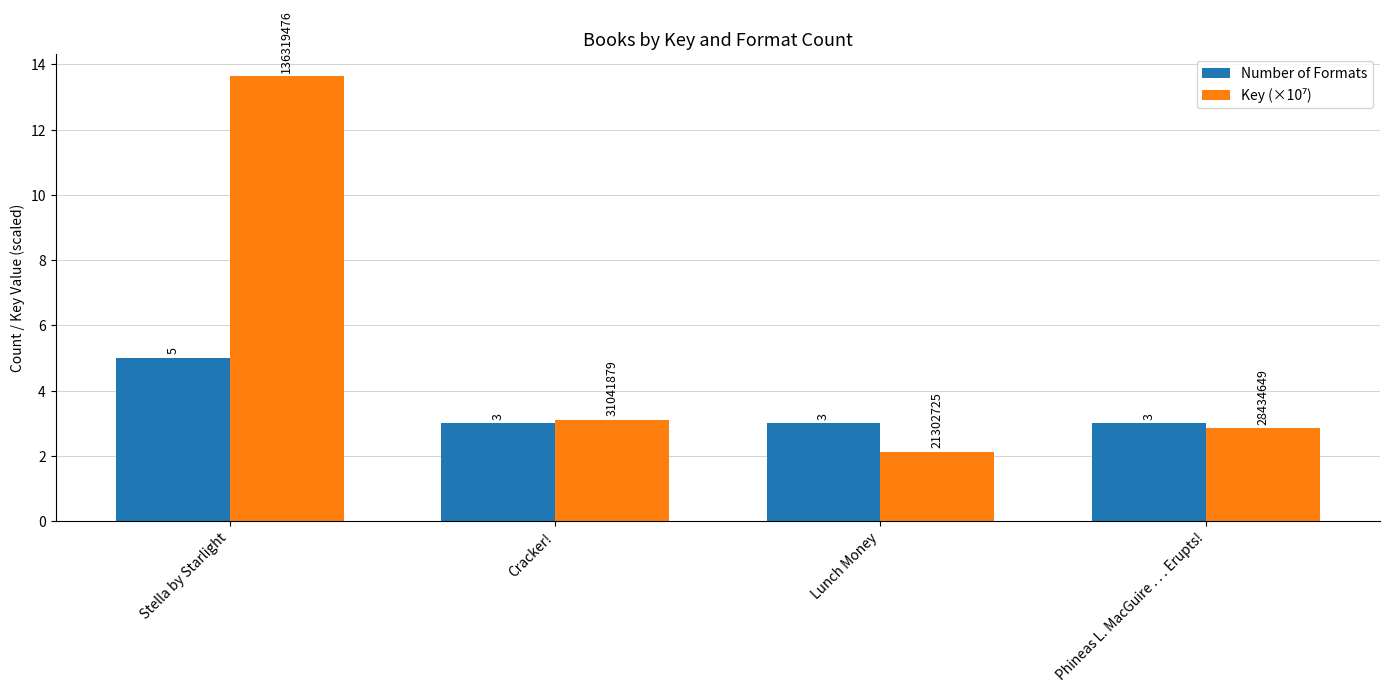

What is the sum of the Number of Formats values at Phineas L. MacGuire . . . Erupts! and Stella by Starlight?

8.0